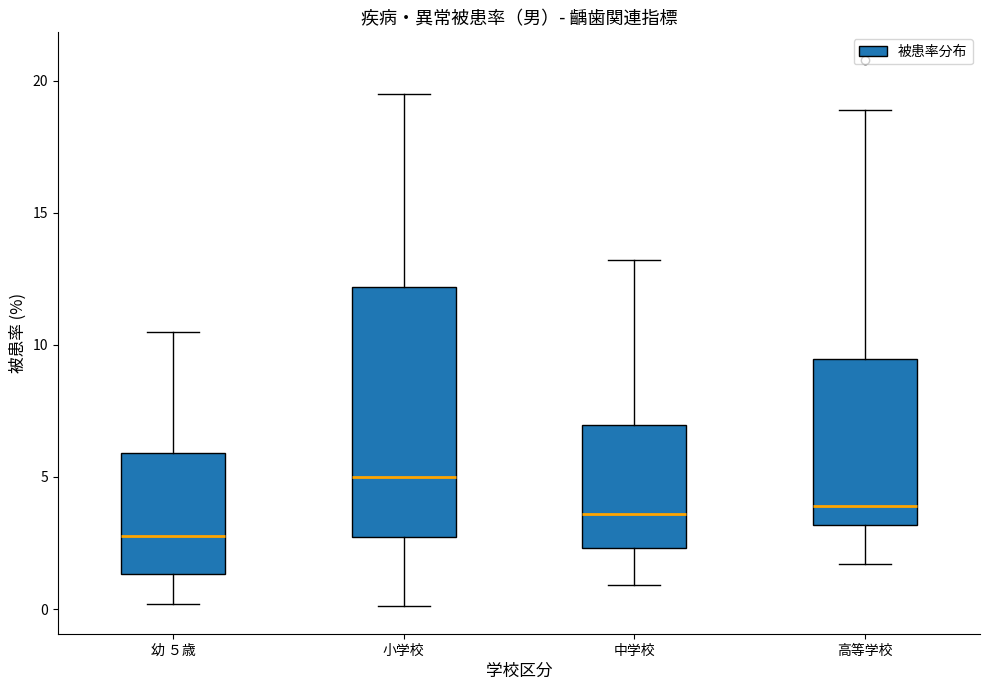

Reading left to right, transcribe this box plot: for each box, give where its median line is, the range the box spans, and where its two whiskers end, as read against the y-axis. The values are not printed on the chart, so give them approximately, as read against the axis.

幼 ５歳: median 3.0, box 1.5 to 6.0, whiskers 0.0 to 10.5
小学校: median 5.0, box 2.5 to 12.0, whiskers 0.0 to 19.5
中学校: median 3.5, box 2.5 to 7.0, whiskers 1.0 to 13.0
高等学校: median 4.0, box 3.0 to 9.5, whiskers 1.5 to 19.0